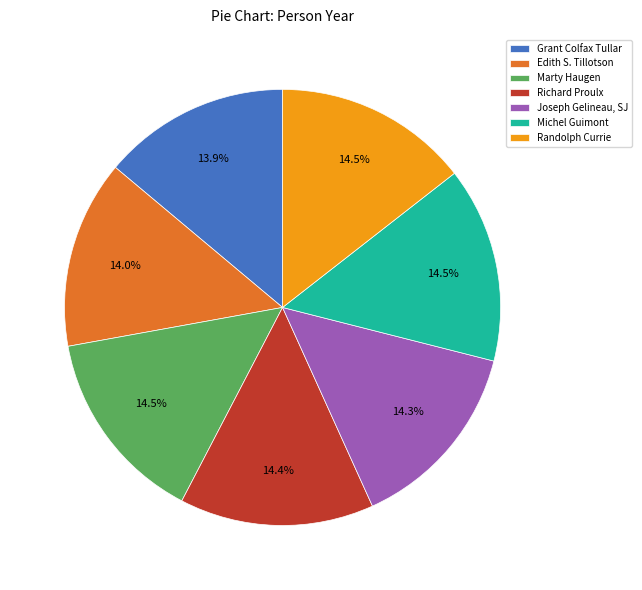

Count the number of slices in the pie.

7